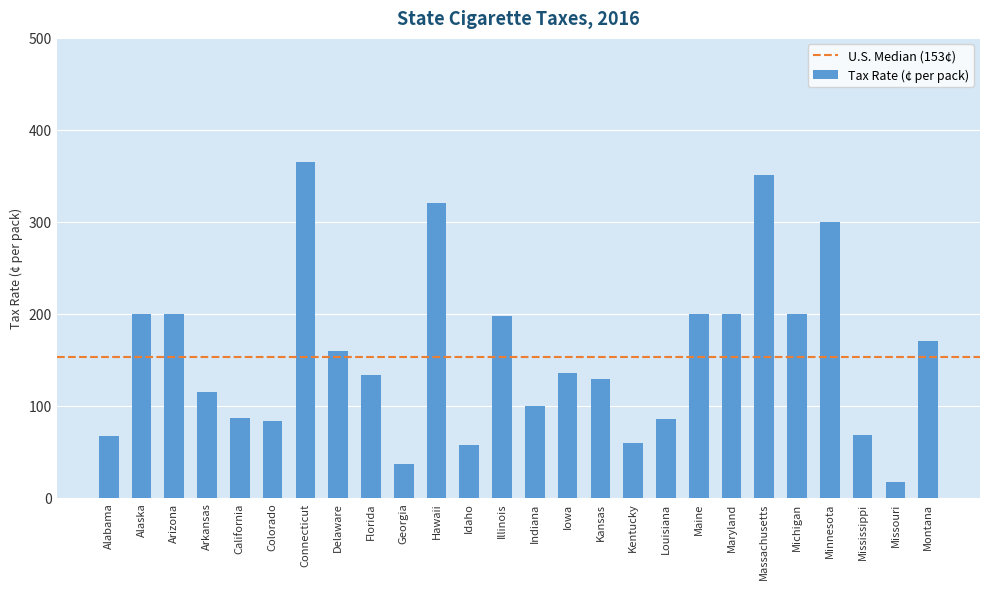

Does the chart contain stacked bars?

No